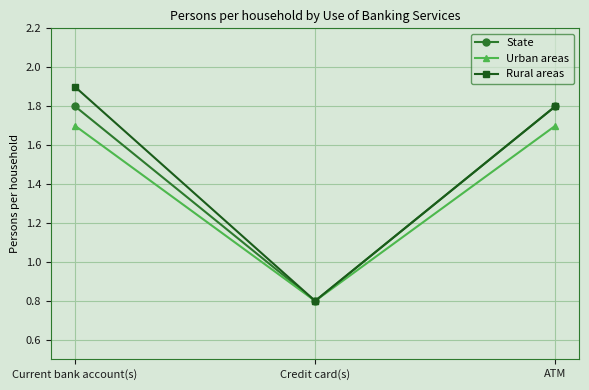

What are all the series names shown in the legend?

State, Urban areas, Rural areas